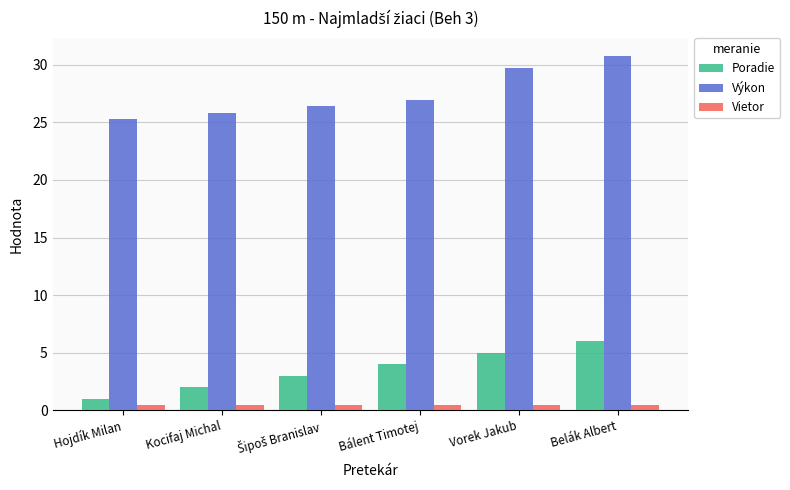

Count the Poradie values in the range 2 to 5.

4